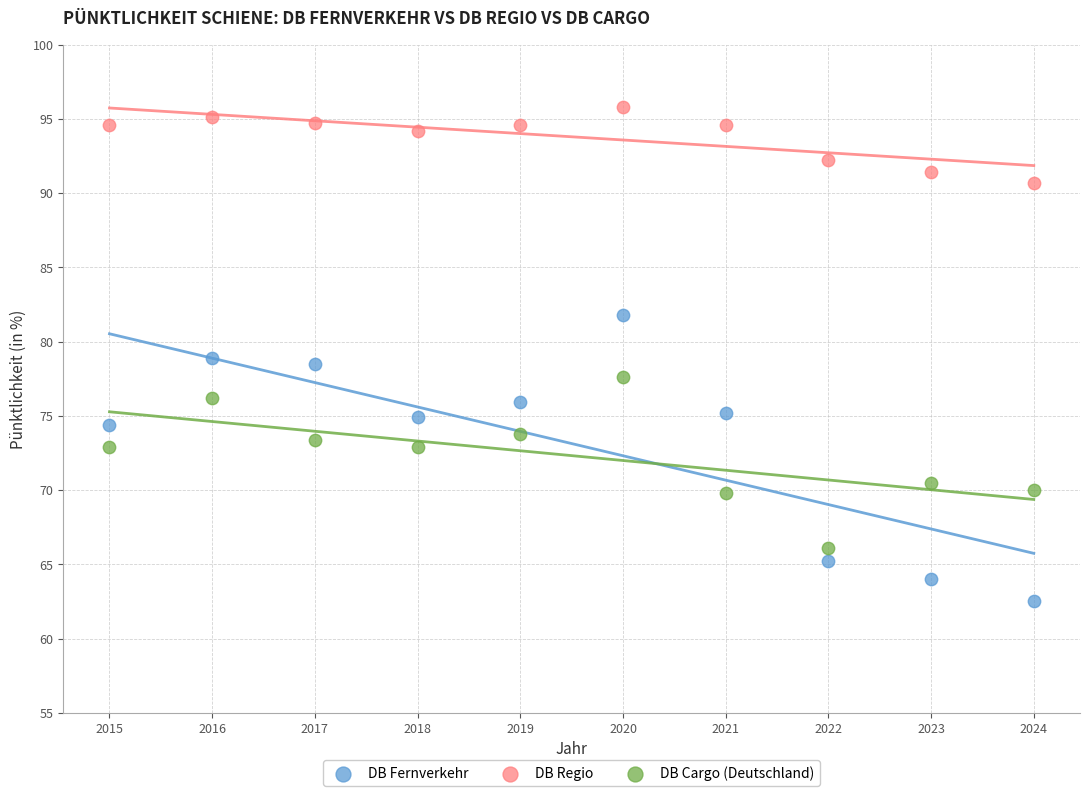

Across all data points, what is the range of Y values (max minus min)?

33.3